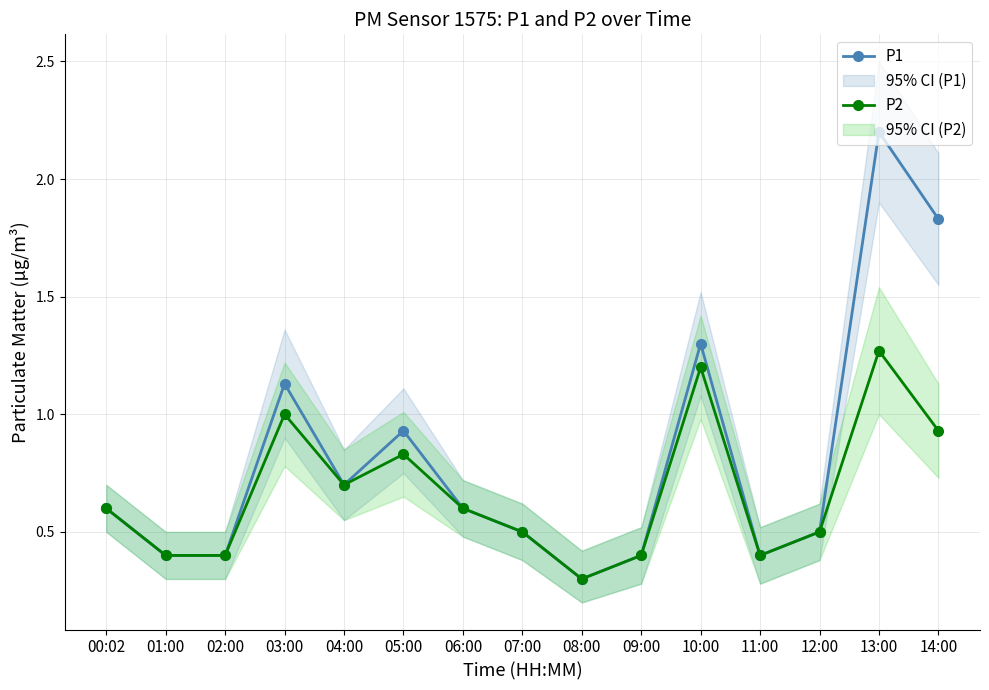

Does the chart display data point markers on the line(s)?

Yes